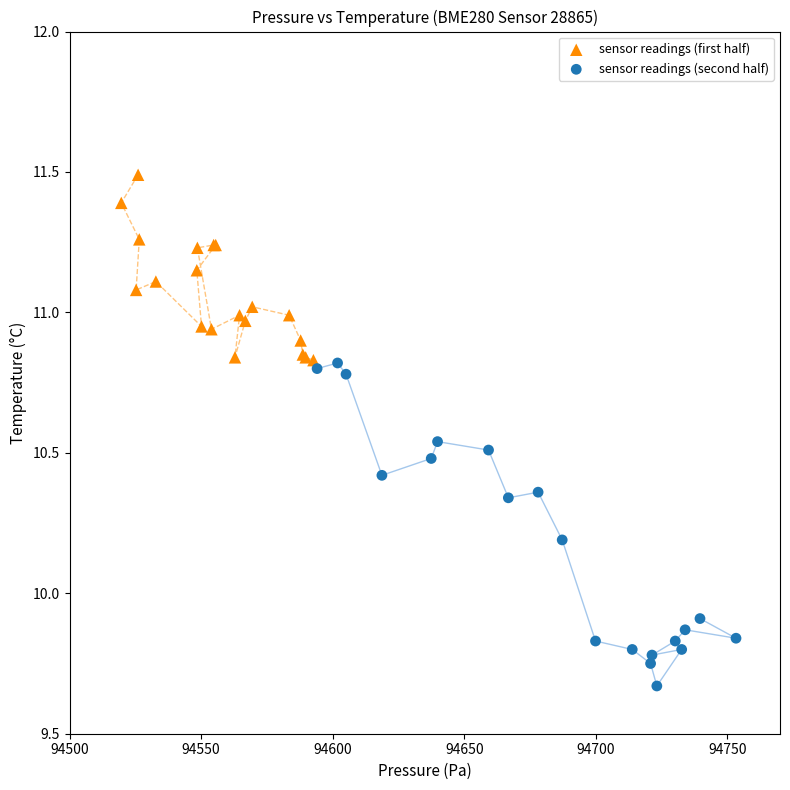

Which series has the largest Y range (max minus min)?

sensor readings (second half)